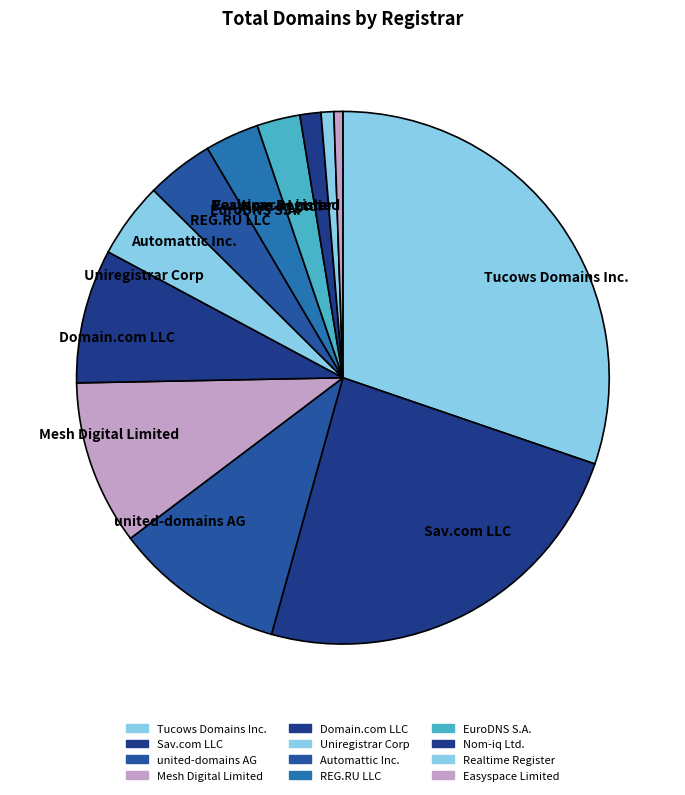

True or false: Domain.com LLC accounts for 1% of the total.

False